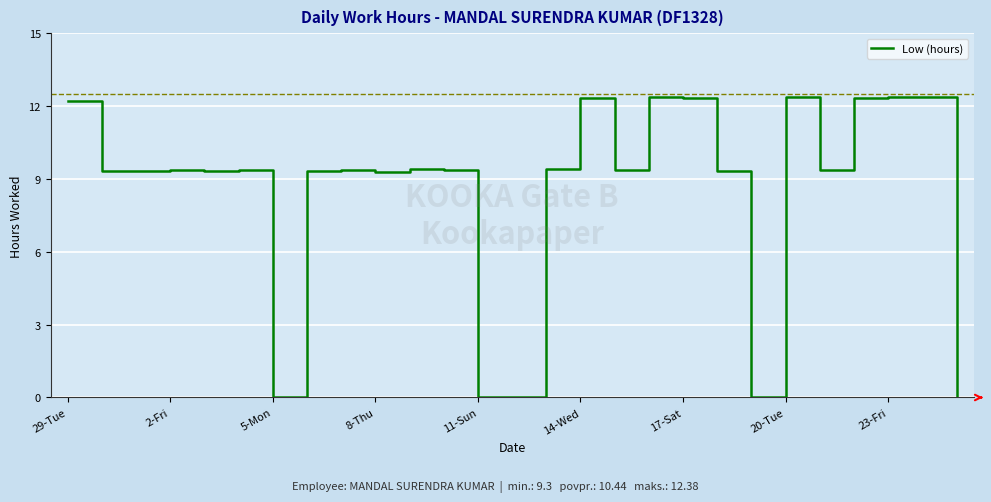

What is the maximum value shown in the chart?

12.4